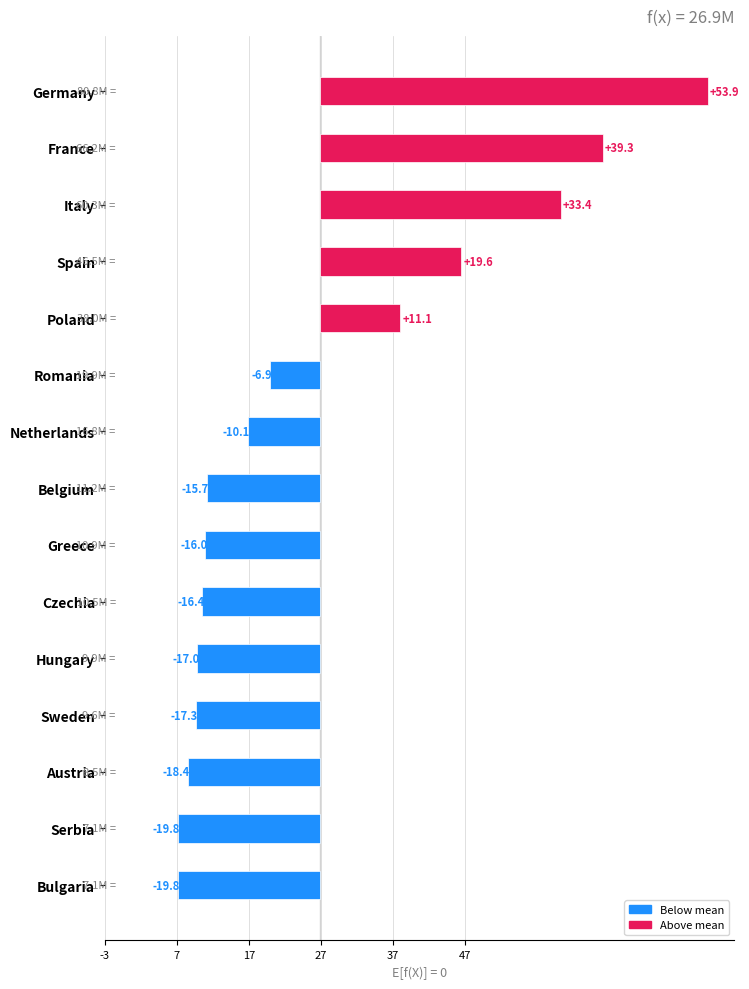

How many values are above zero?

5